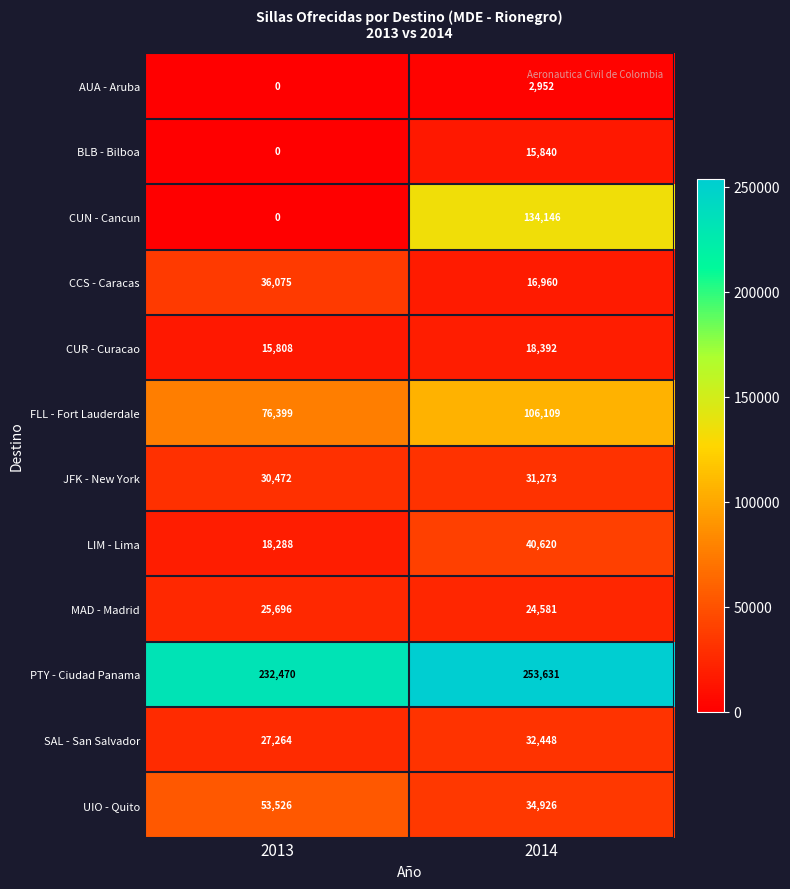

What is the total value across all series at 2014?

711878